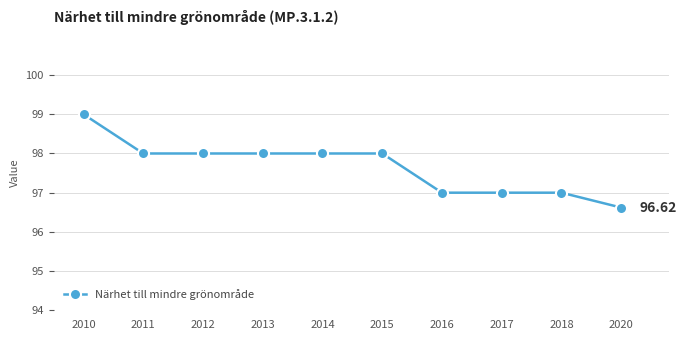

True or false: the data shows 98.0 at 2011.

True